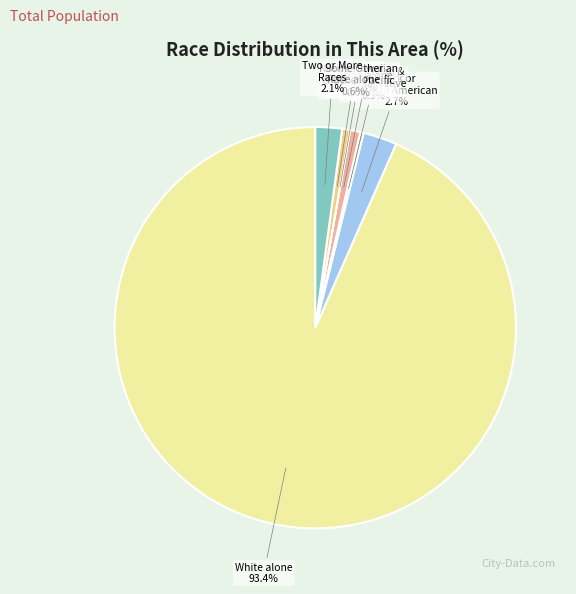

Is there any slice that represents more than half of the pie?

Yes